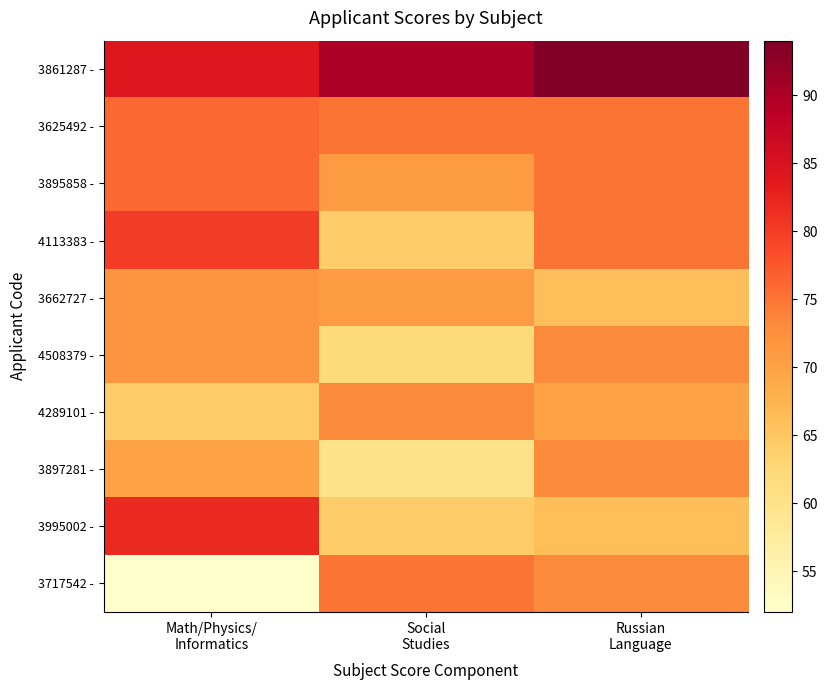

Reading left to right, transcribe all the data shown in this chart.

3861287 -: Math/Physics/
Informatics=84	Social
Studies=90	Russian
Language=94
3625492 -: Math/Physics/
Informatics=76	Social
Studies=75	Russian
Language=75
3895858 -: Math/Physics/
Informatics=76	Social
Studies=71	Russian
Language=75
4113383 -: Math/Physics/
Informatics=80	Social
Studies=64	Russian
Language=75
3662727 -: Math/Physics/
Informatics=72	Social
Studies=71	Russian
Language=66
4508379 -: Math/Physics/
Informatics=72	Social
Studies=62	Russian
Language=73
4289101 -: Math/Physics/
Informatics=64	Social
Studies=73	Russian
Language=70
3897281 -: Math/Physics/
Informatics=70	Social
Studies=60	Russian
Language=73
3995002 -: Math/Physics/
Informatics=82	Social
Studies=64	Russian
Language=66
3717542 -: Math/Physics/
Informatics=52	Social
Studies=75	Russian
Language=73